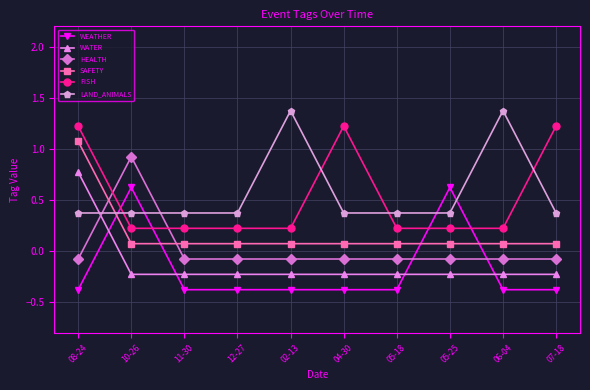

How many data points in HEALTH are less than 0?

9